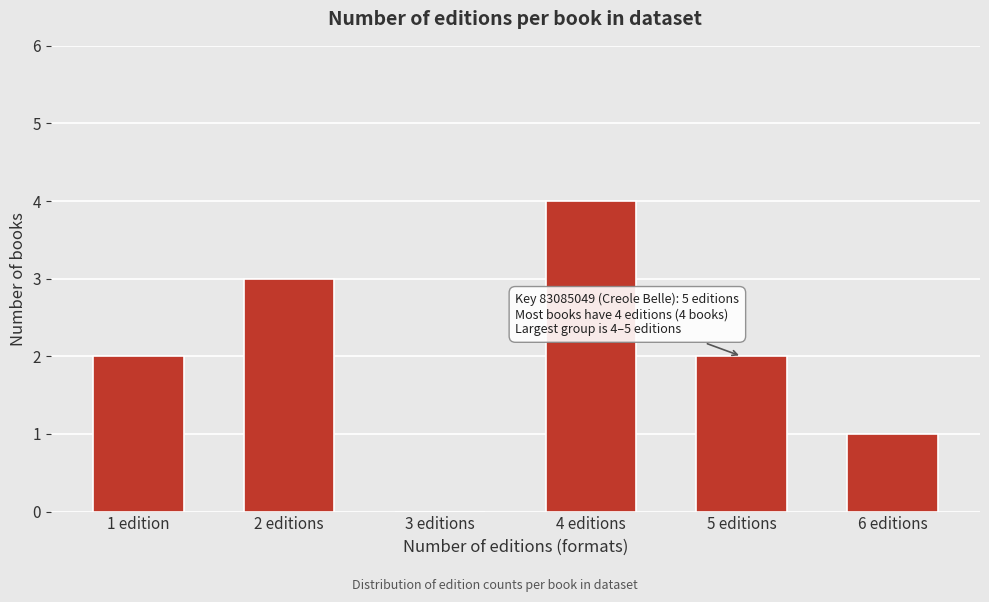

Reading left to right, list all the values displayed in this chart.

1 edition=2	2 editions=3	3 editions=0	4 editions=4	5 editions=2	6 editions=1